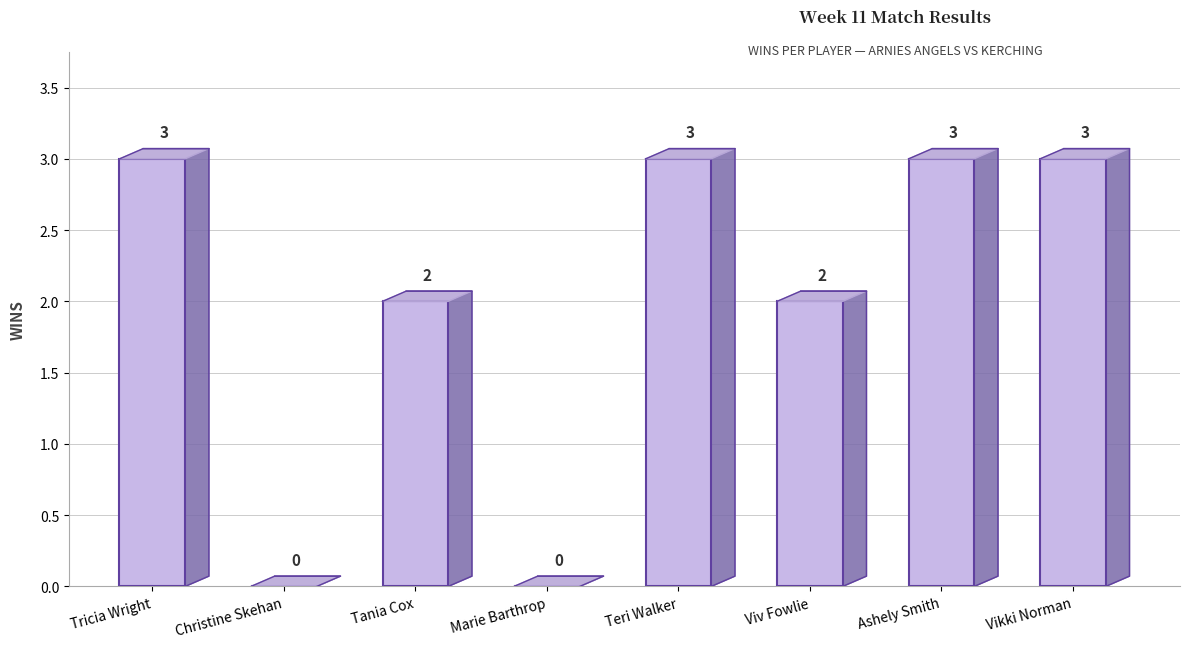

Rank the categories by value from highest to lowest.

Tricia Wright, Teri Walker, Ashely Smith, Vikki Norman, Tania Cox, Viv Fowlie, Christine Skehan, Marie Barthrop